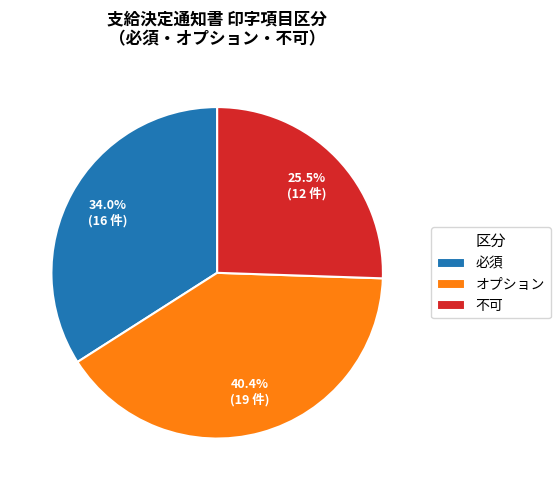

To the nearest percent, what portion does オプション represent?

40%